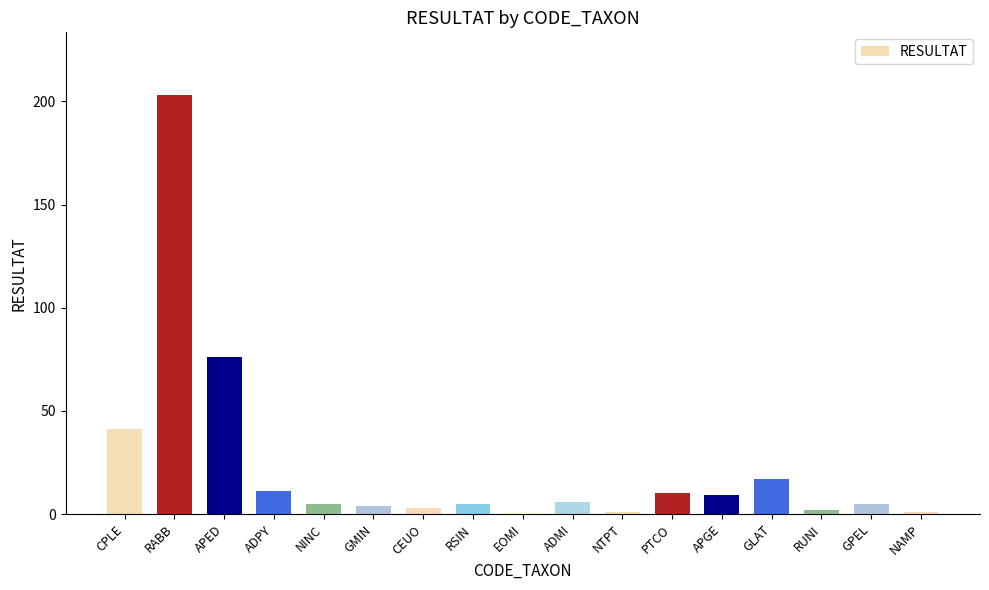

What is the difference between the maximum and minimum values?

202